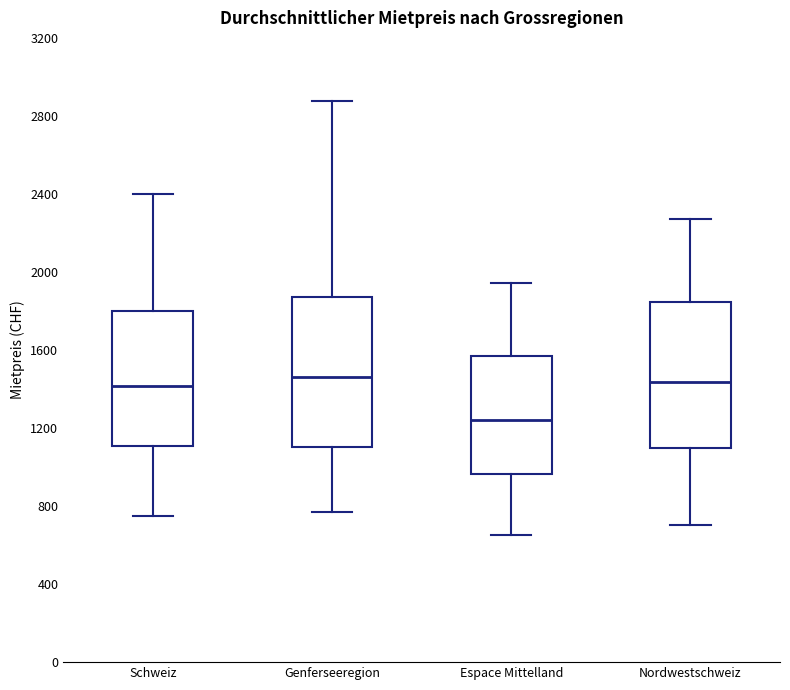

Which box's median line is the lowest?

Espace Mittelland